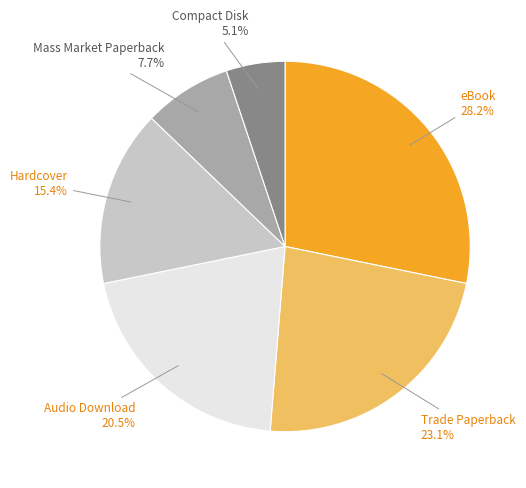

How many slices are in this pie chart?

6